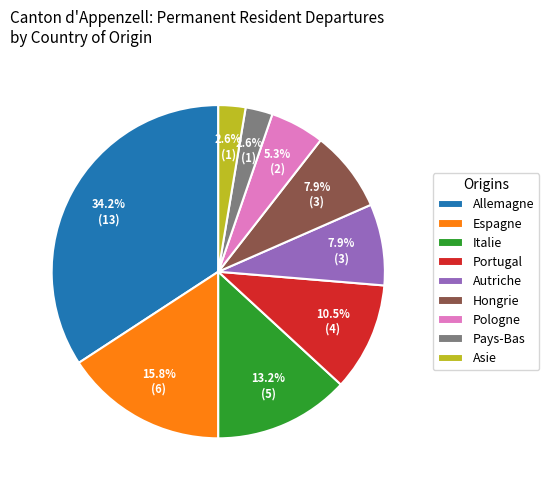

Which slice is the largest?

Allemagne